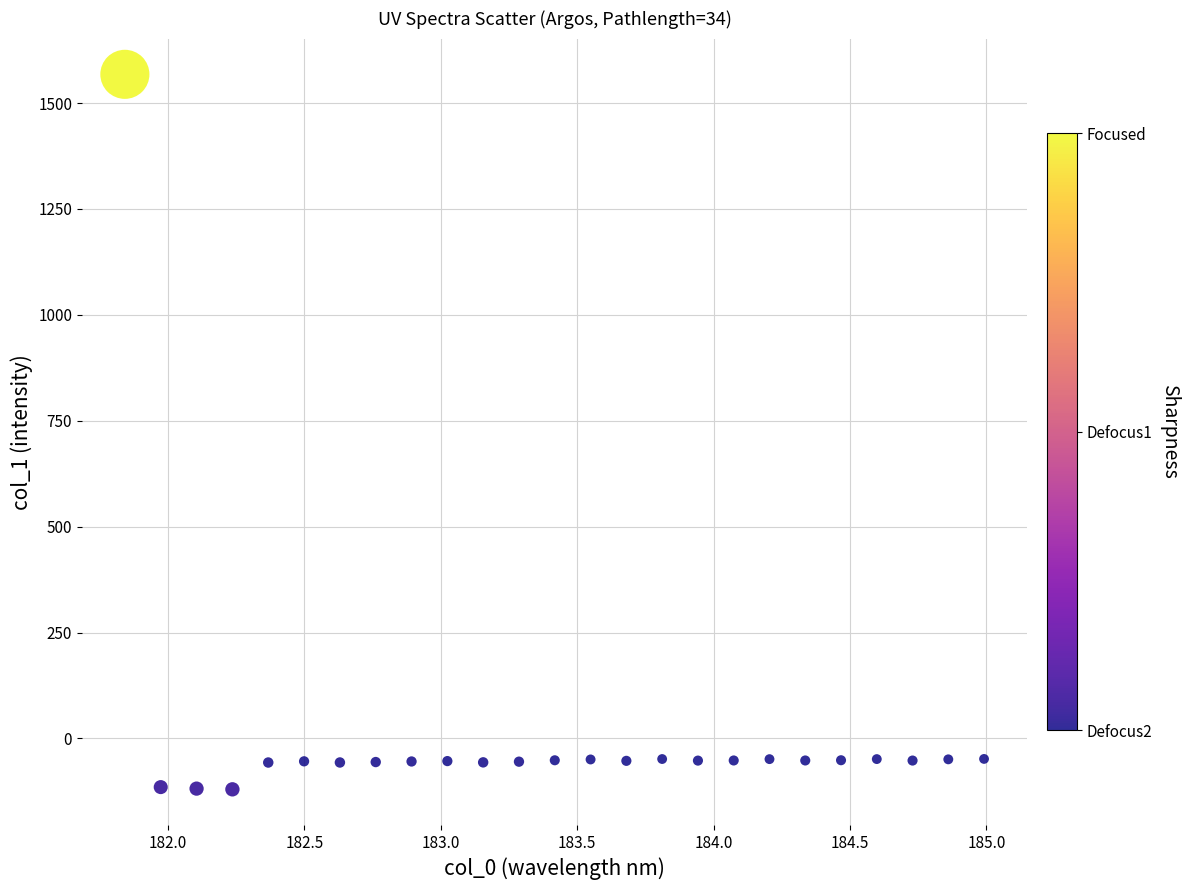

What is the range of Y values (max minus min)?

1688.0